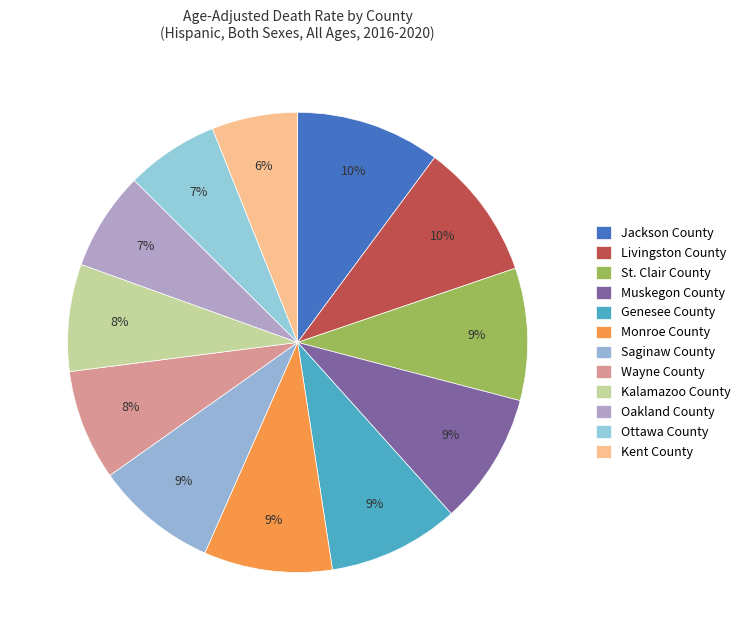

How many segments does this pie chart have?

12